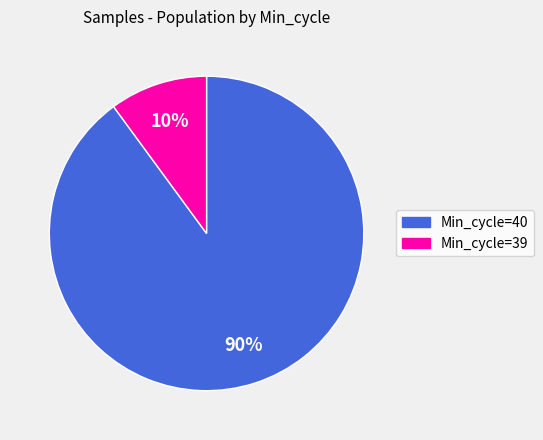

What percentage is the Min_cycle=39 slice, to the nearest percent?

10%